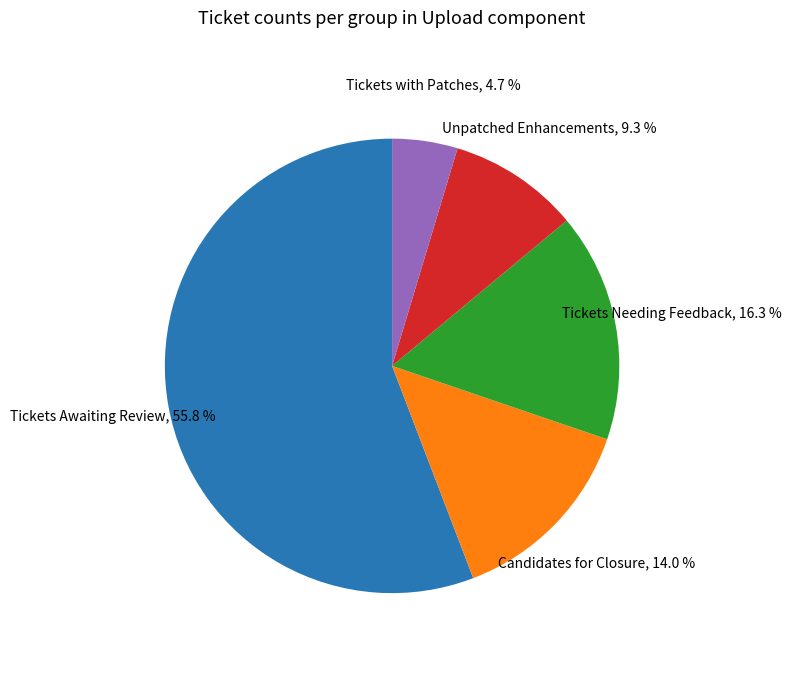

Rank the categories by value from lowest to highest.

Tickets with Patches, Unpatched Enhancements, Candidates for Closure, Tickets Needing Feedback, Tickets Awaiting Review